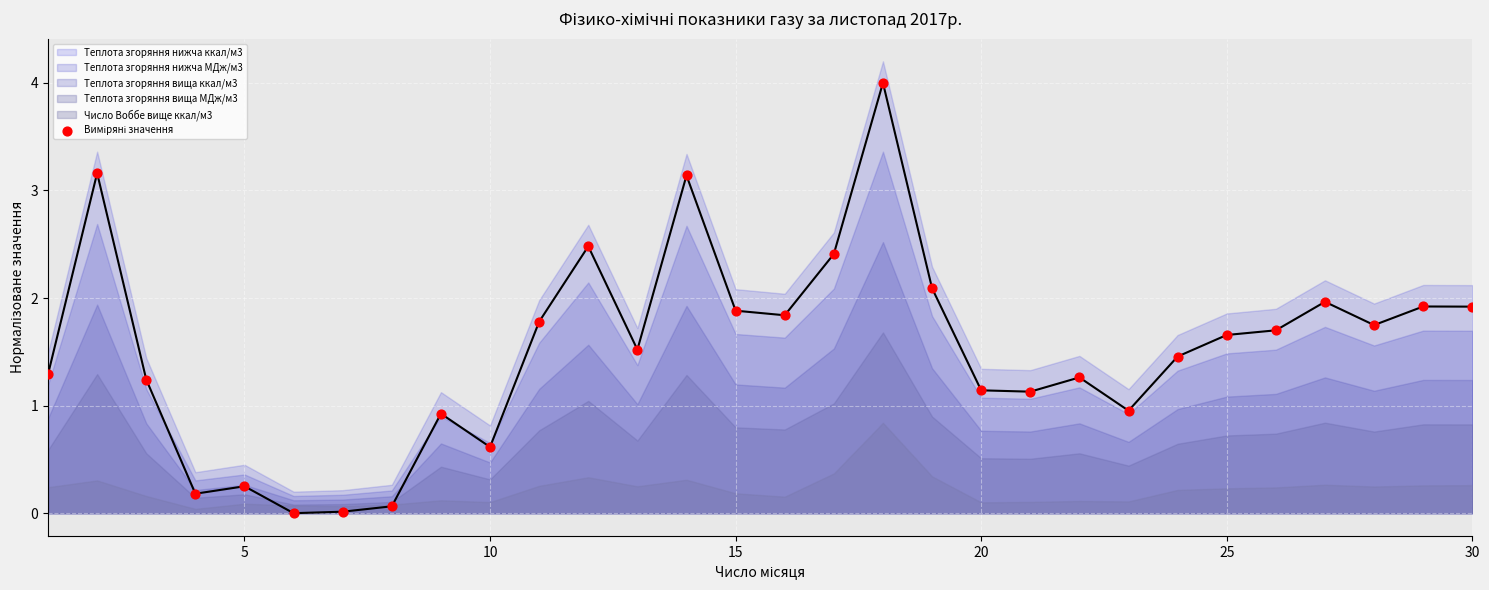

What is the range of Y values (max minus min)?

4.0